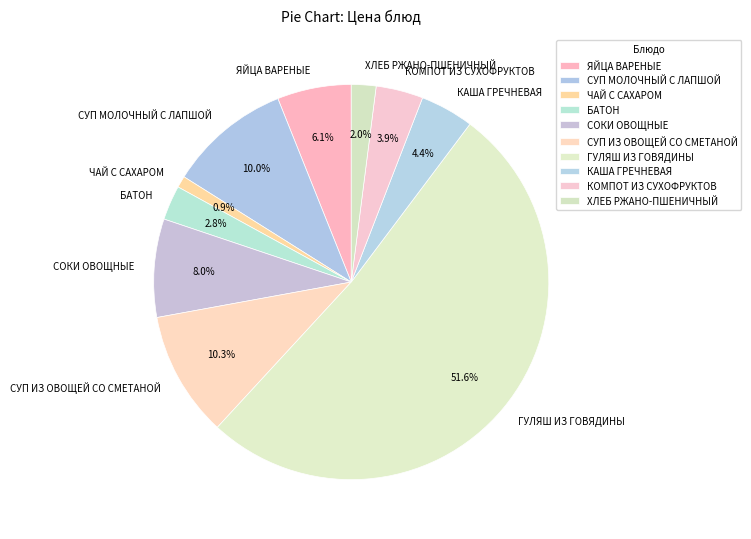

The КОМПОТ ИЗ СУХОФРУКТОВ slice represents 4% of the pie. True or false?

True